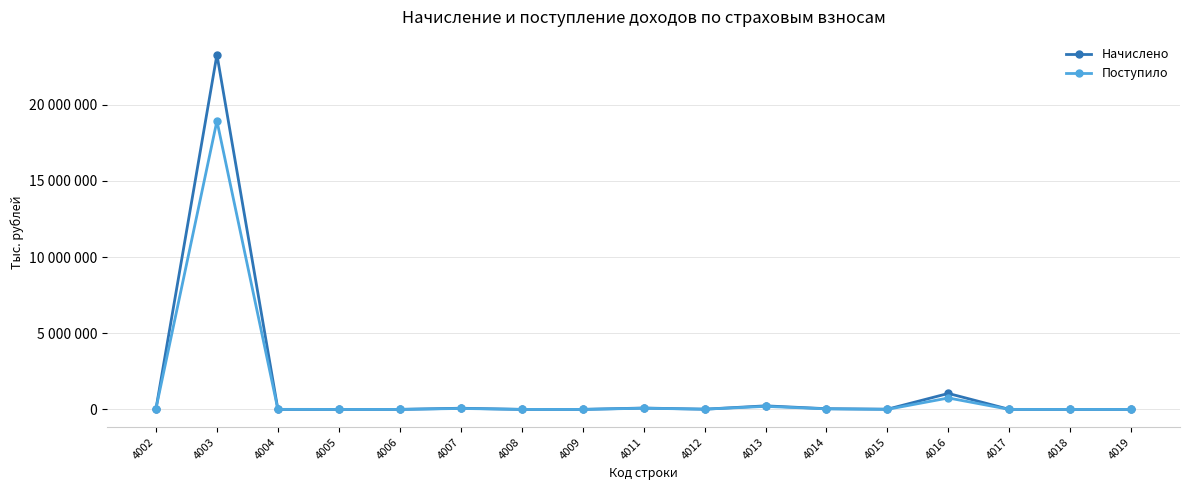

What are all the series names shown in the legend?

Начислено, Поступило